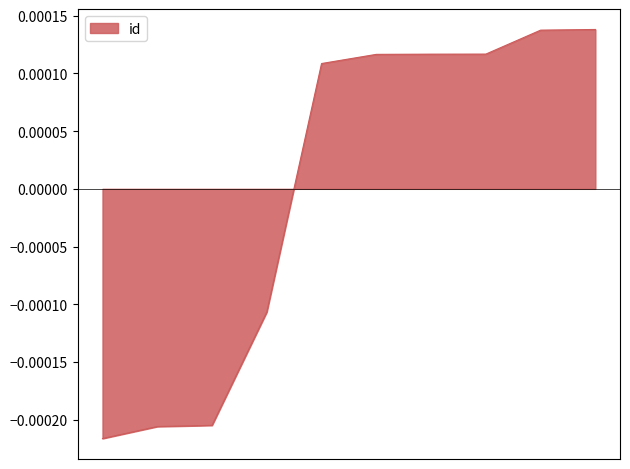

At which label does the data first exceed 0?

8061